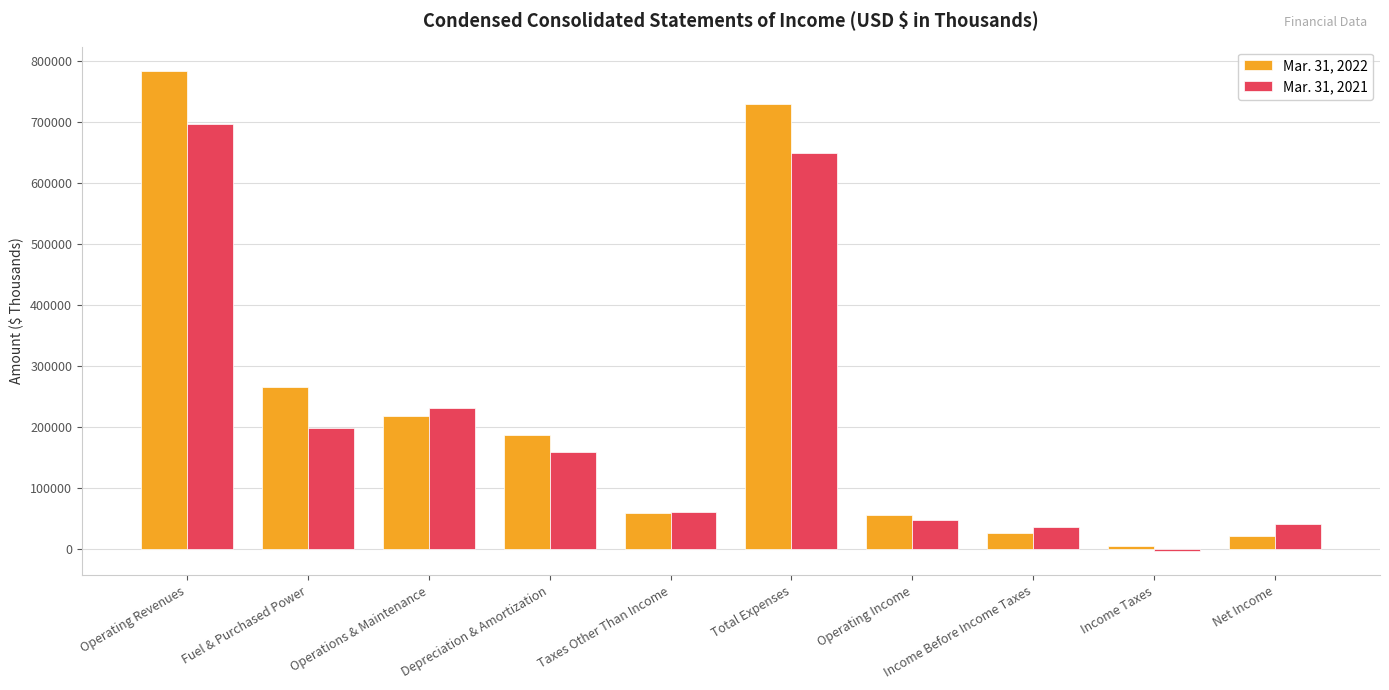

At which category does the chart reach its minimum across all series?

Income Taxes